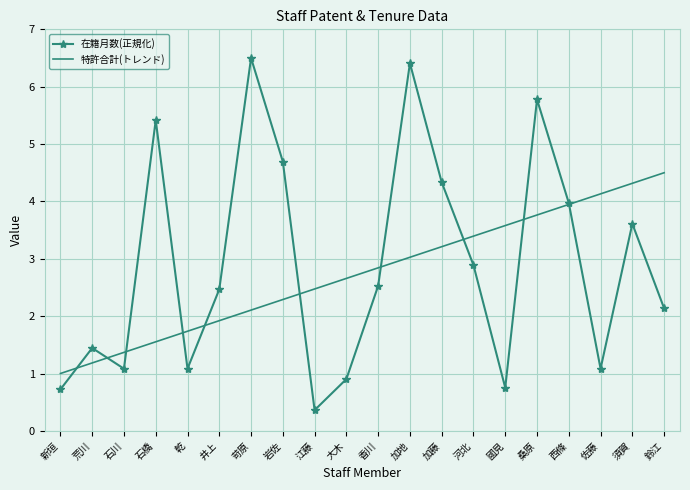

Which category has the lowest value in the 特許合計(トレンド) series?

新垣